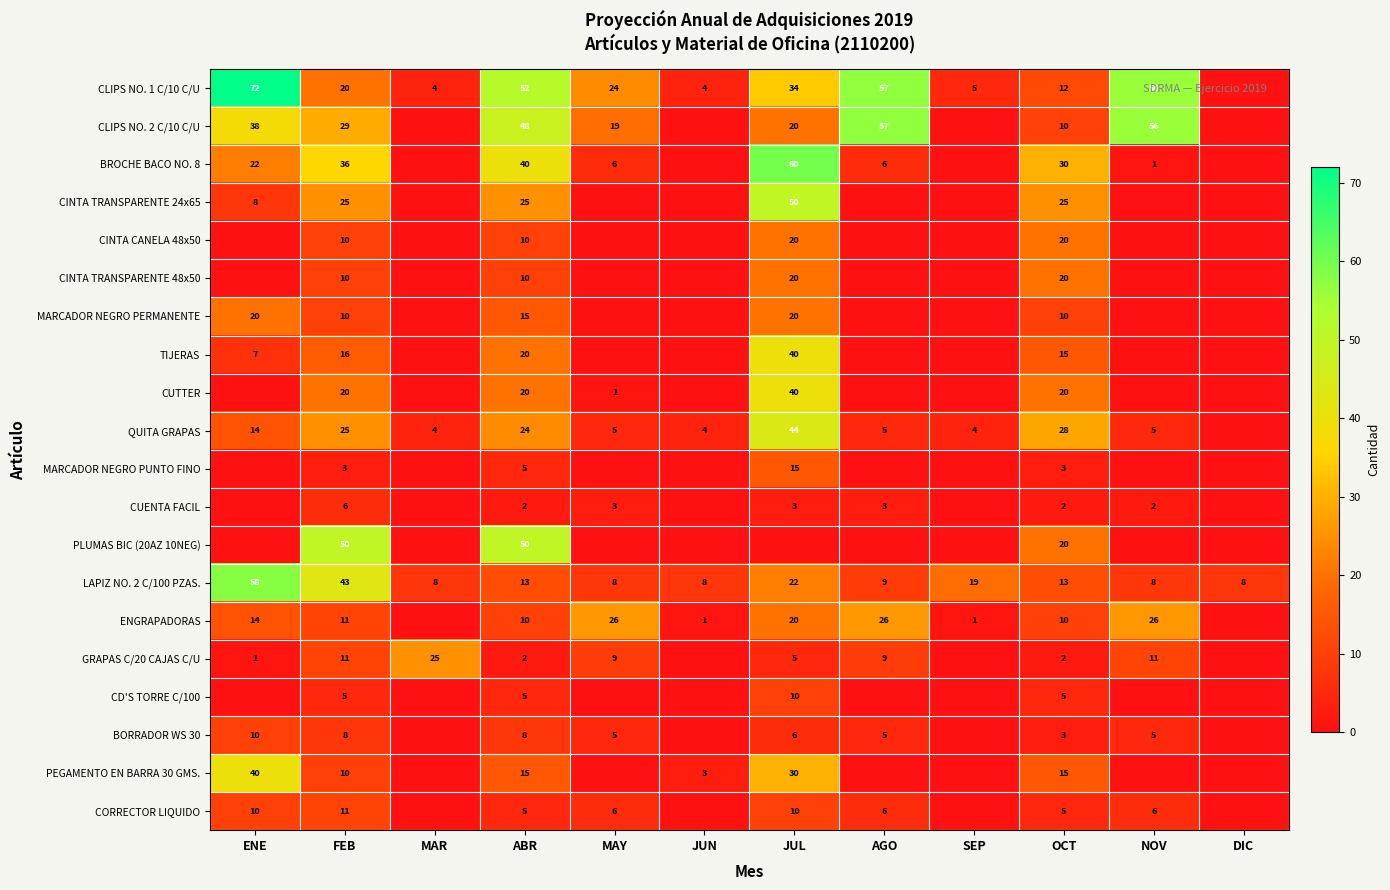

Which has a higher value, JUN or OCT?

OCT